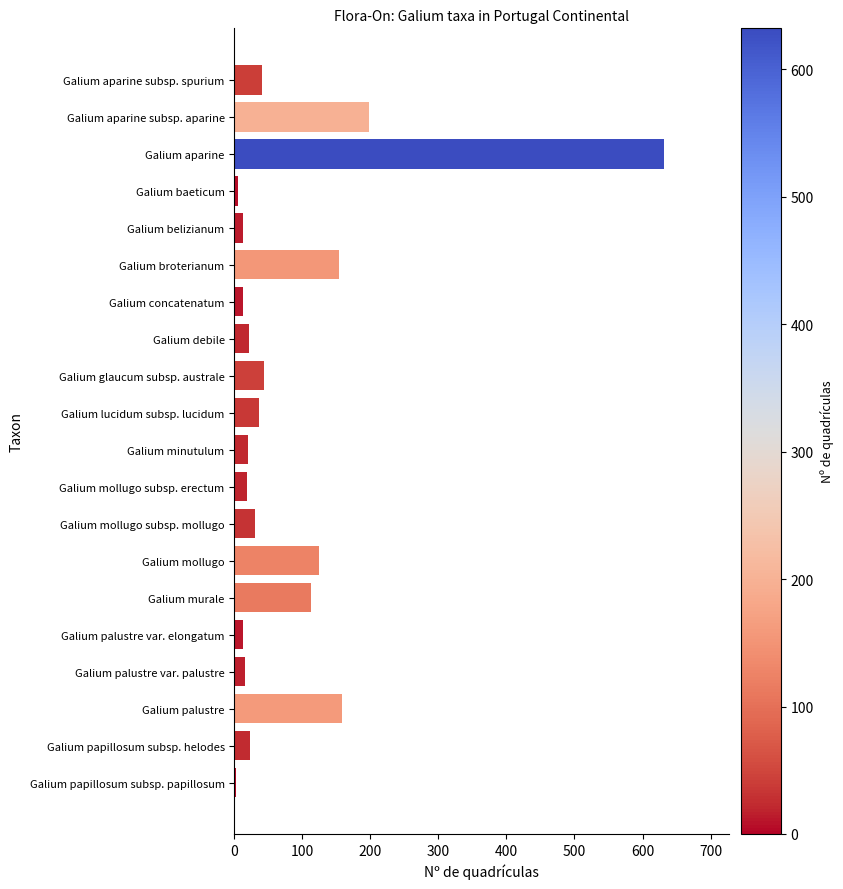

What is the label of the 14th bar from the top?

Galium mollugo